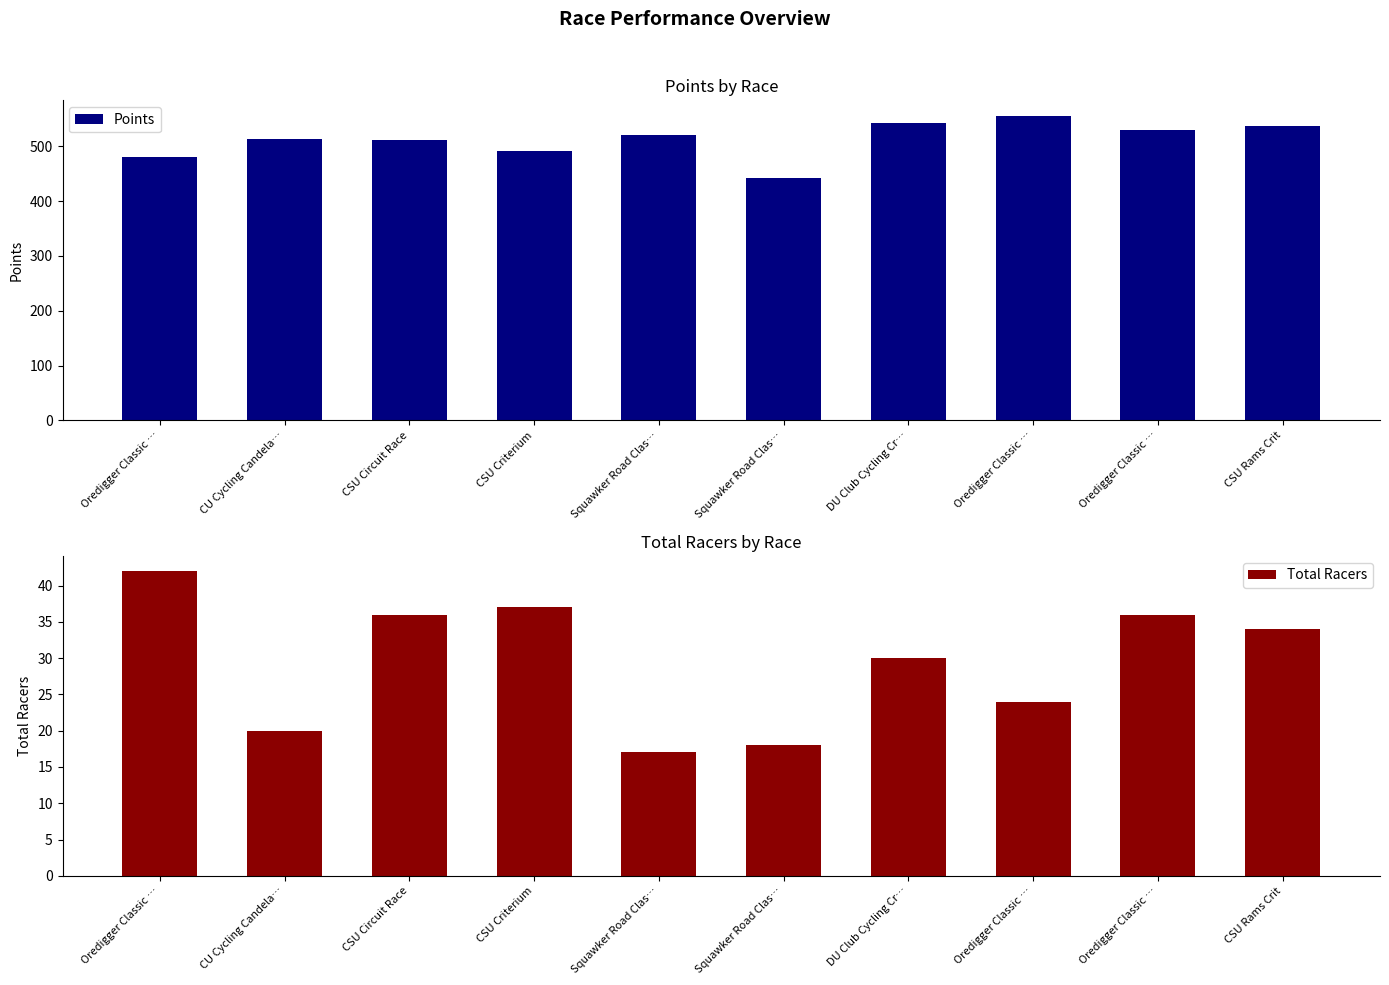

Where is Points nearest to the value 499?

CSU Criterium